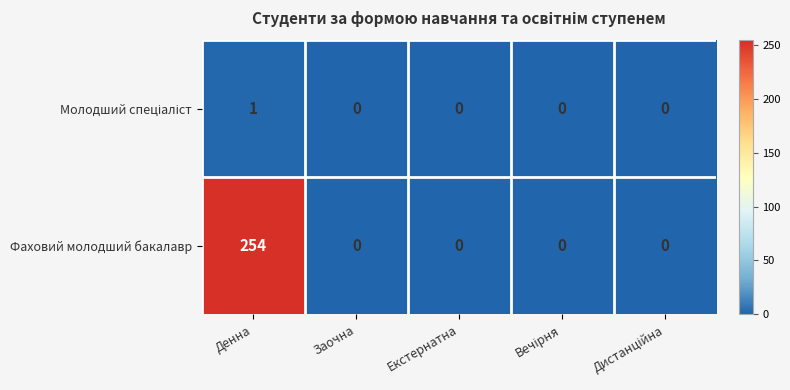

What is the maximum value shown in the chart?

254